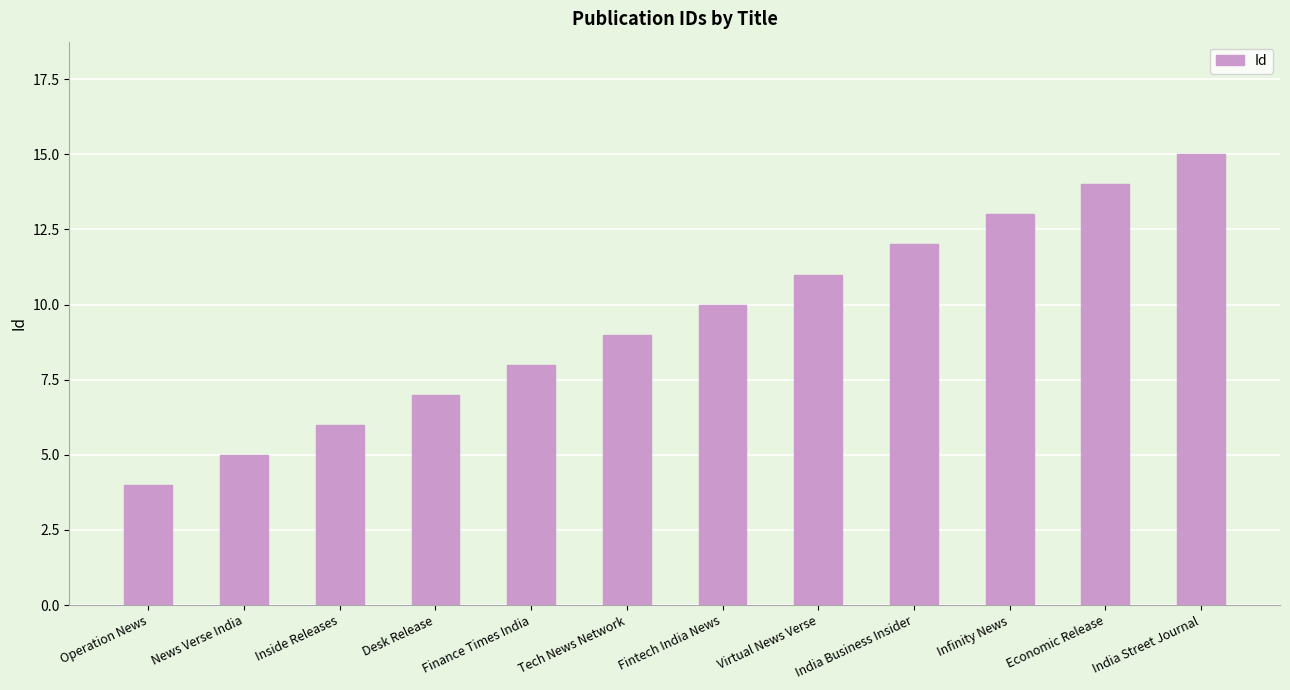

True or false: the data shows 3 at News Verse India.

False